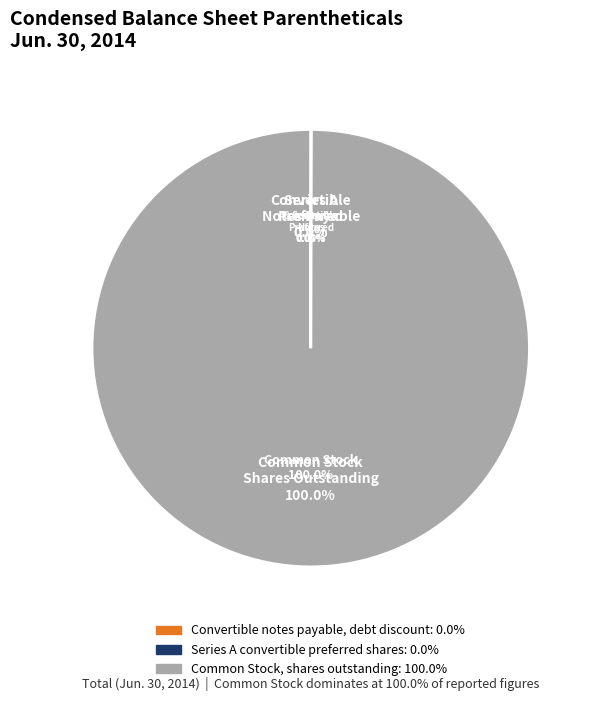

Does Common Stock, shares outstanding represent more than half of the total?

Yes